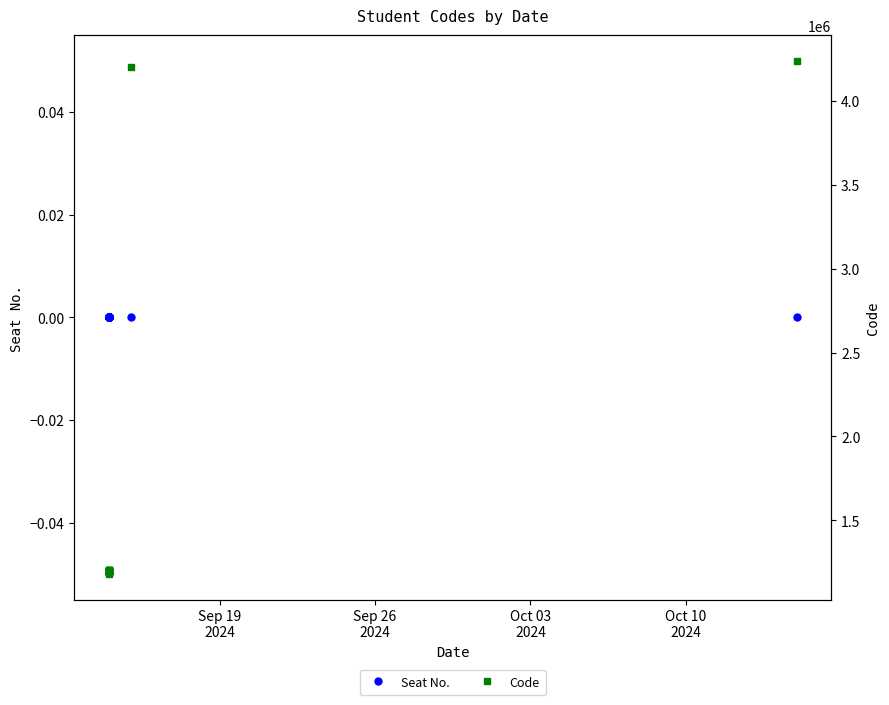

Reading right to left, list all the values displayed in this chart.

Seat No.: 0	0	0	0	0	0	0	0	0	0	0	0	0	0	0	0	0	0	0	0	0	0
Code: 1190408	1200061	1200247	1190298	1180218	1200828	1190391	1200051	1200952	1200820	4200381	1200203	1200195	1200948	1190113	1200187	1190226	1200322	1200963	1200143	1200103	4240201